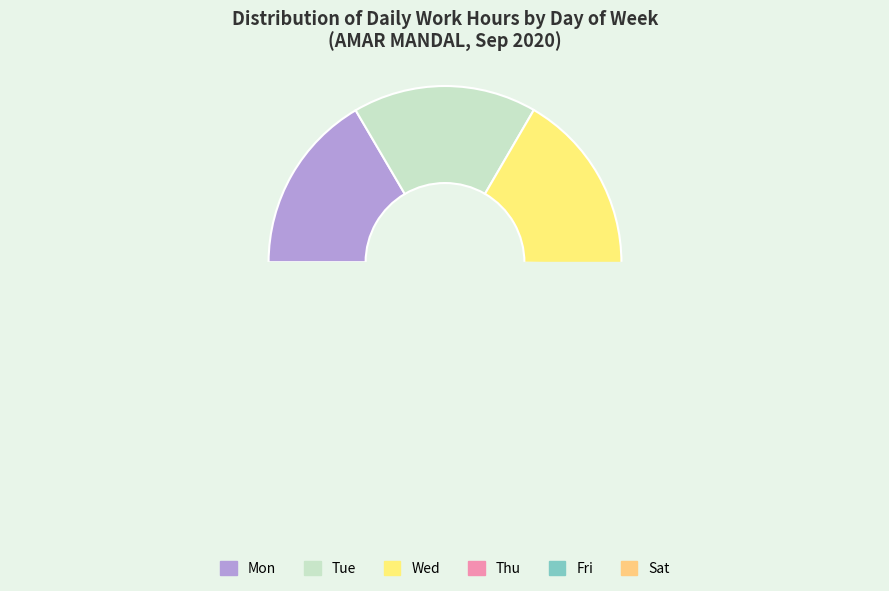

Is it true that Sat is 17% of the pie?

True